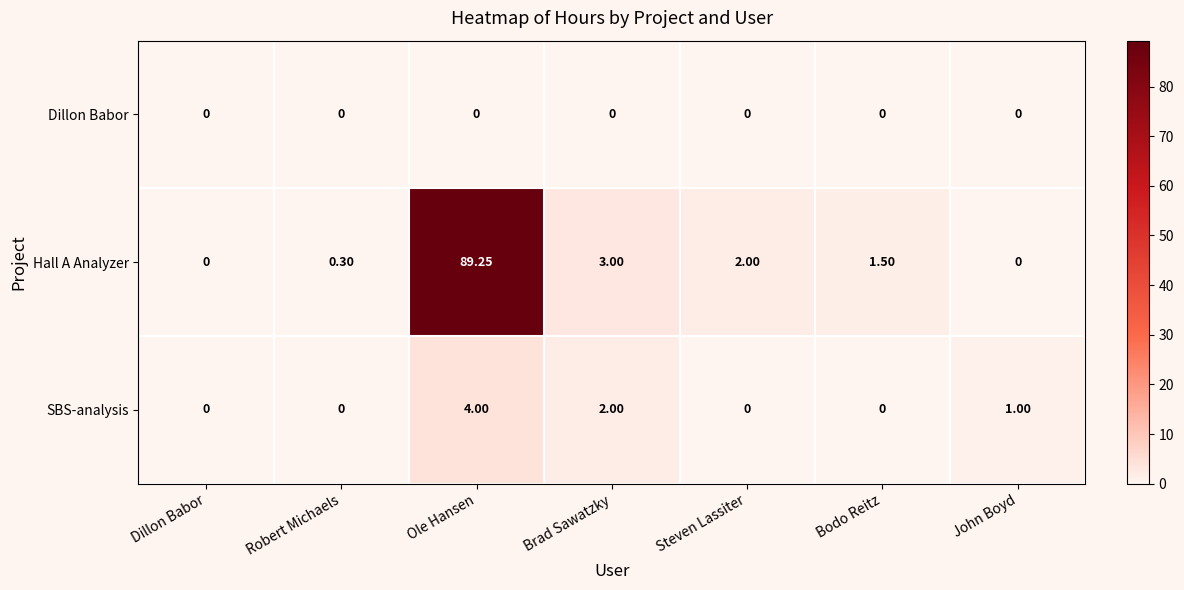

Which series has the largest total across all categories?

Hall A Analyzer